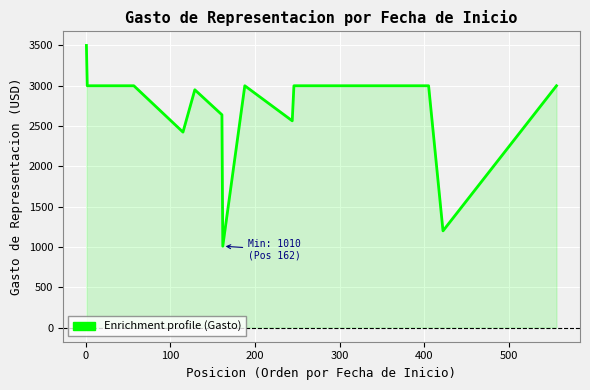

What is the average value?

2664